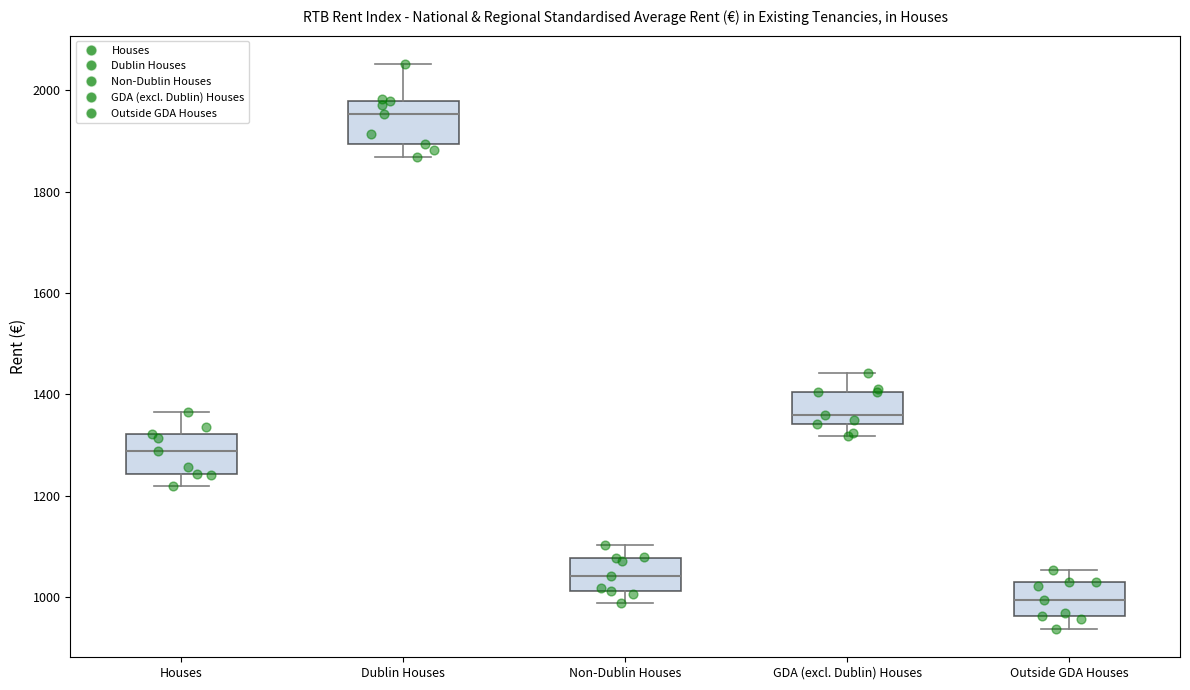

Reading left to right, transcribe this box plot: for each box, give where its median line is, the range the box spans, and where its two whiskers end, as read against the y-axis. The values are not printed on the chart, so give them approximately, as read against the axis.

Houses: median 1280, box 1240 to 1320, whiskers 1220 to 1360
Dublin Houses: median 1960, box 1900 to 1980, whiskers 1860 to 2060
Non-Dublin Houses: median 1040, box 1020 to 1080, whiskers 980 to 1100
GDA (excl. Dublin) Houses: median 1360, box 1340 to 1400, whiskers 1320 to 1440
Outside GDA Houses: median 1000, box 960 to 1020, whiskers 940 to 1060